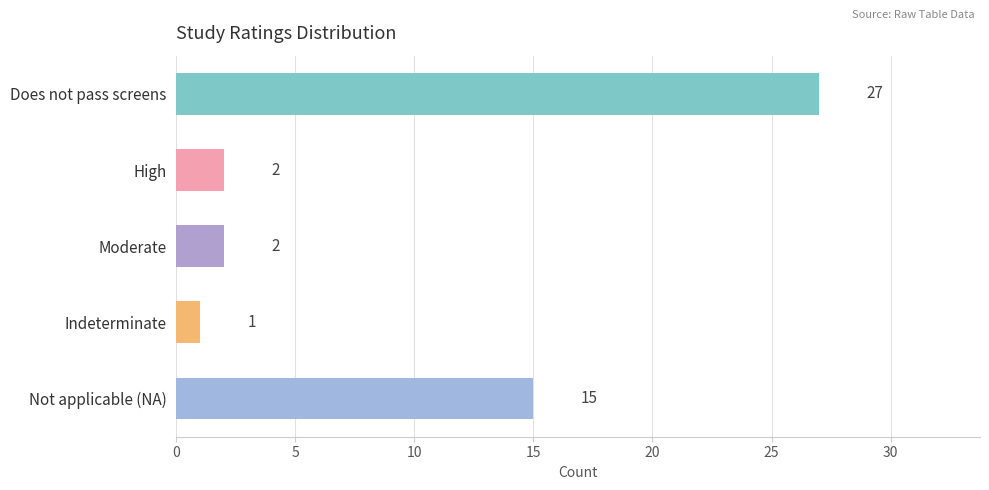

How many categories are shown in the chart?

5